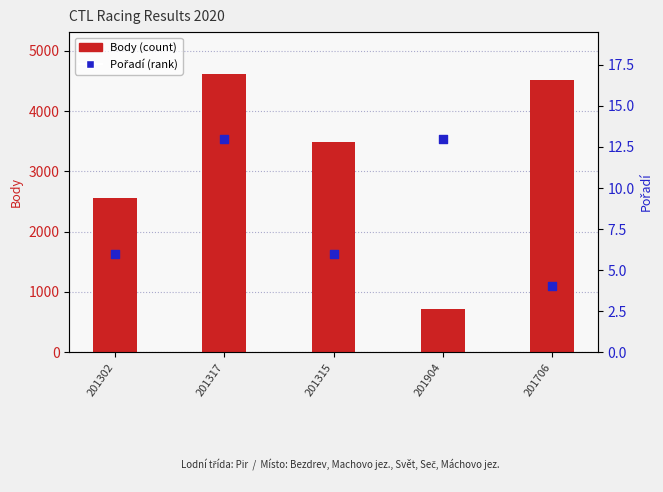

Which series reaches the maximum Y coordinate?

Body